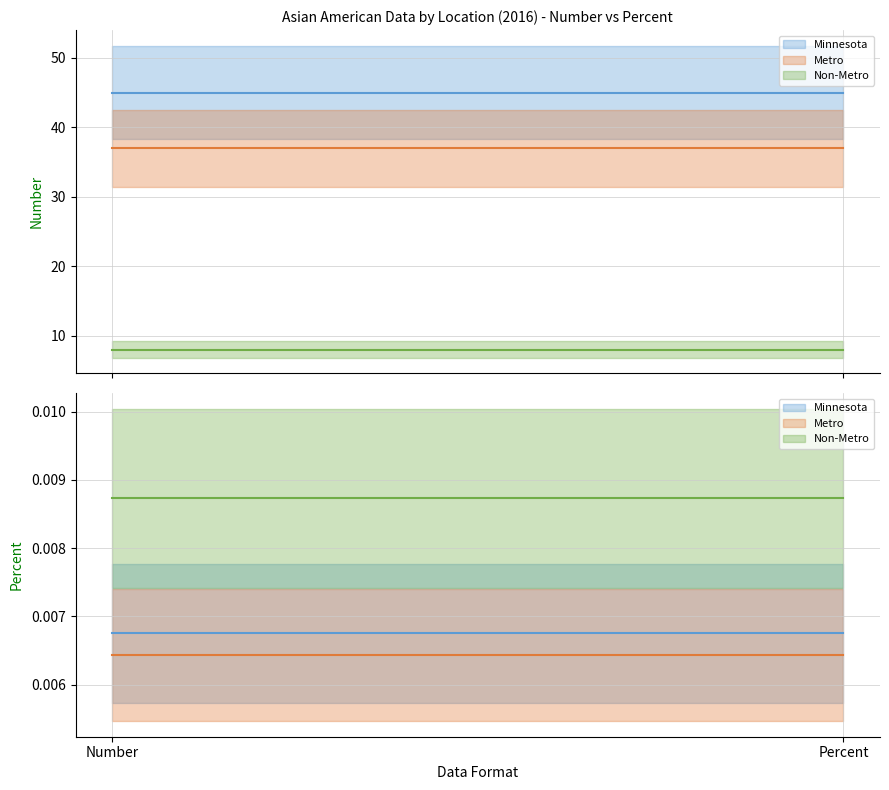

What is the label of the 1st point from the right?

Percent